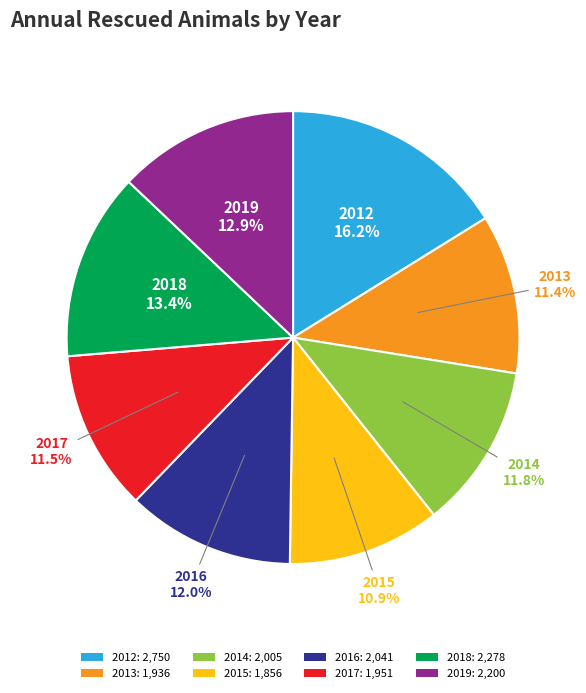

True or false: 2019 accounts for 24% of the total.

False